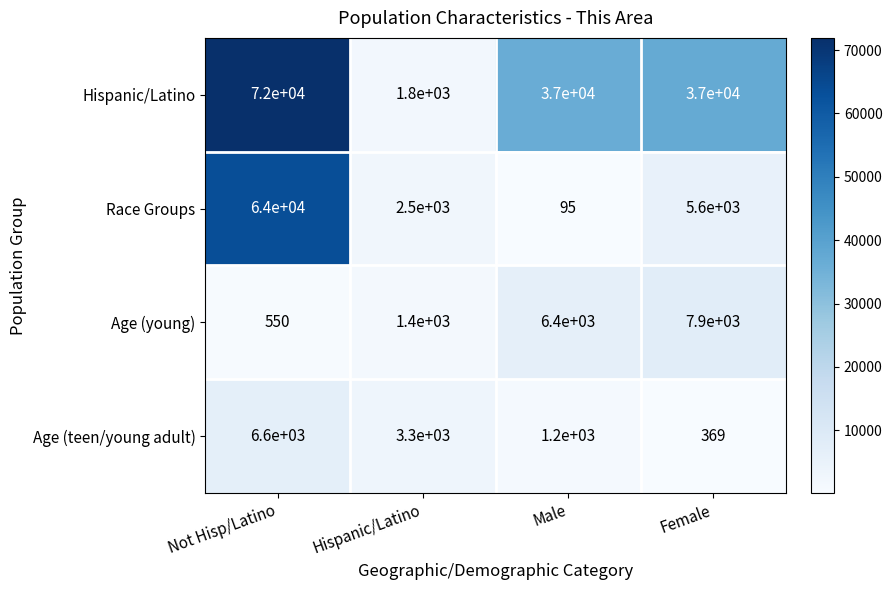

How many categories are shown in the chart?

4